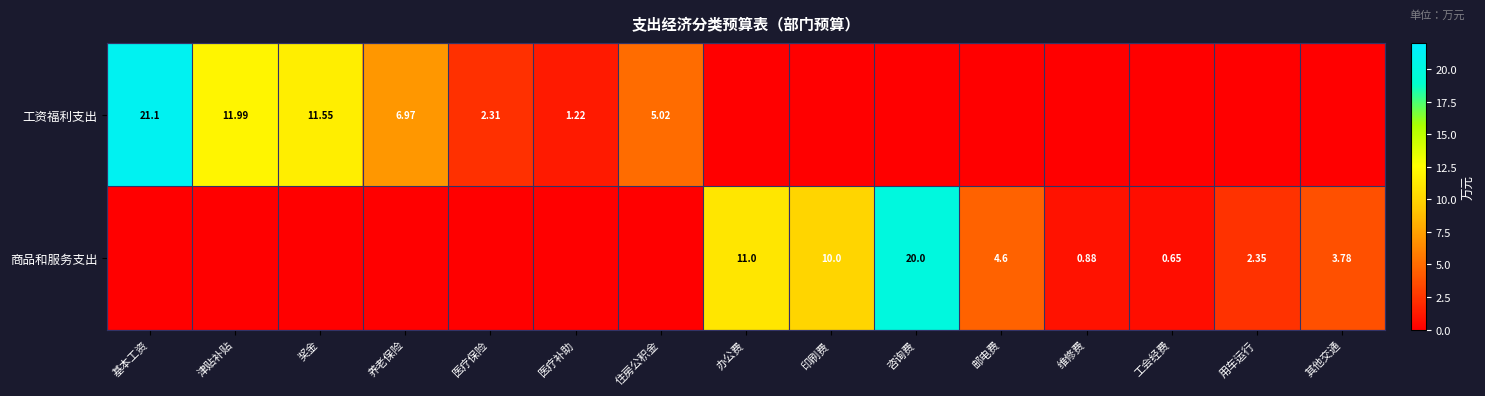

Is the value of 工资福利支出 at 基本工资 greater than the value of 商品和服务支出 at 维修费?

Yes